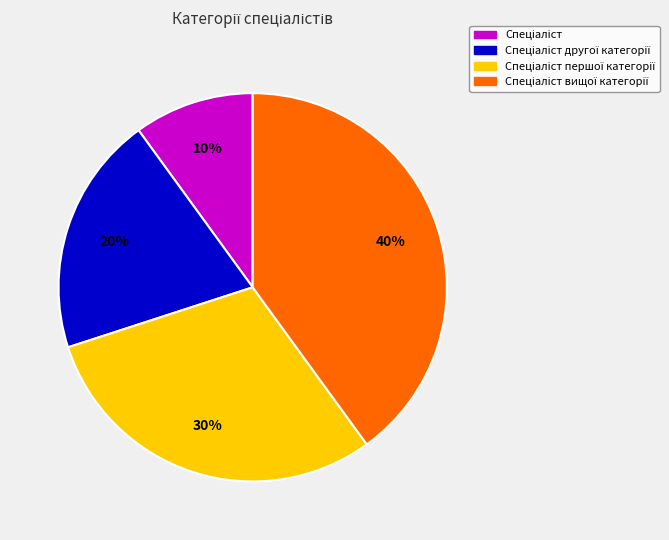

Is there a majority slice in this chart?

No